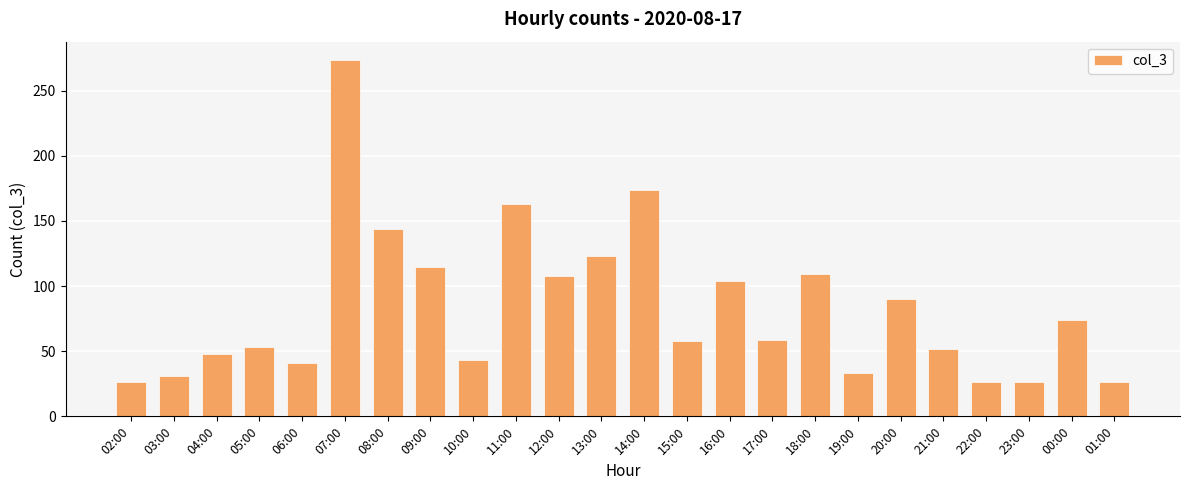

What is the difference between the maximum and minimum values?

248